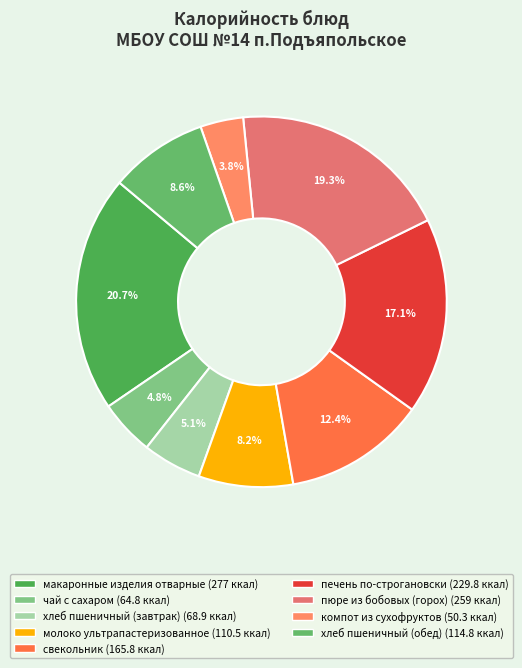

Which slice is the largest?

макаронные изделия отварные